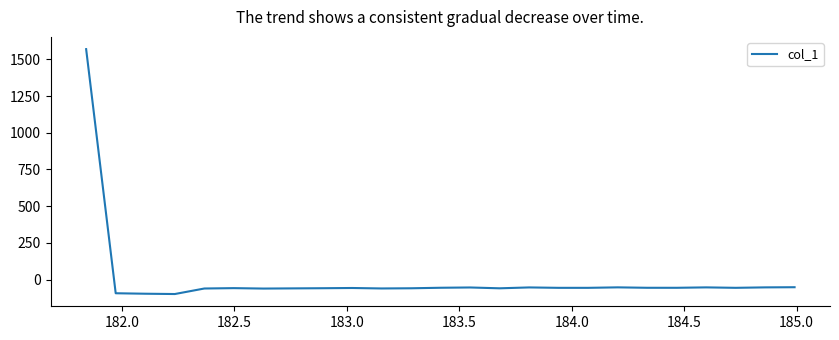

Does the chart have visible grid lines?

No